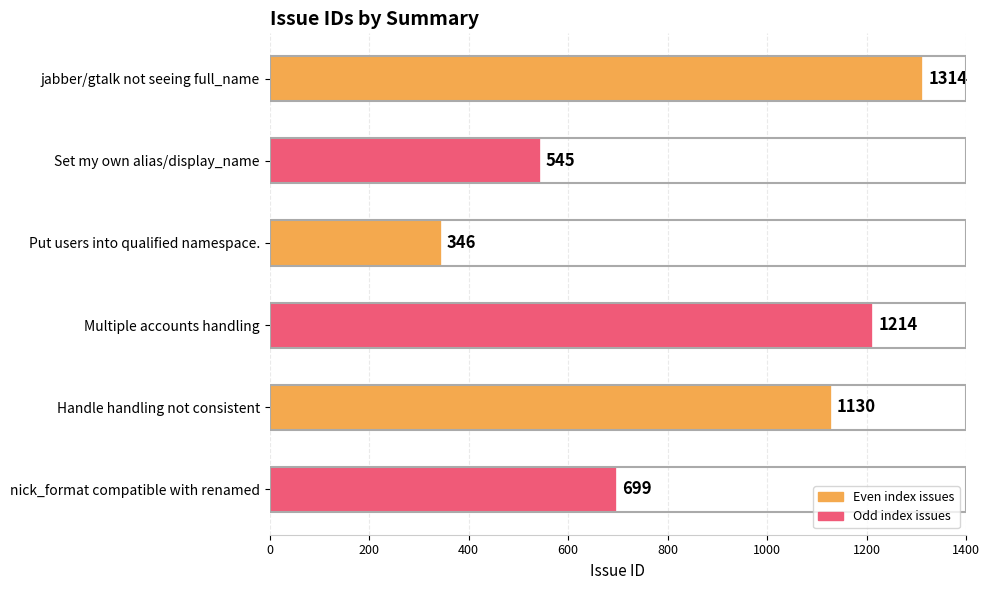

The chart shows a value of 1314 at jabber/gtalk not seeing full_name. True or false?

True